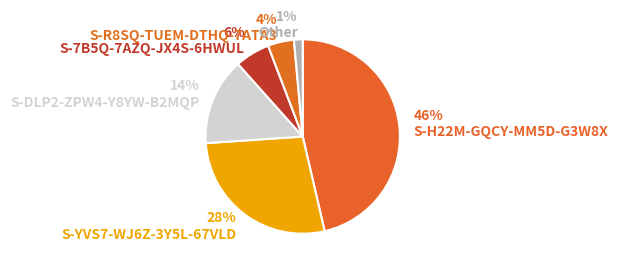

Between Other and S-7B5Q-7AZQ-JX4S-6HWUL, which is larger?

S-7B5Q-7AZQ-JX4S-6HWUL